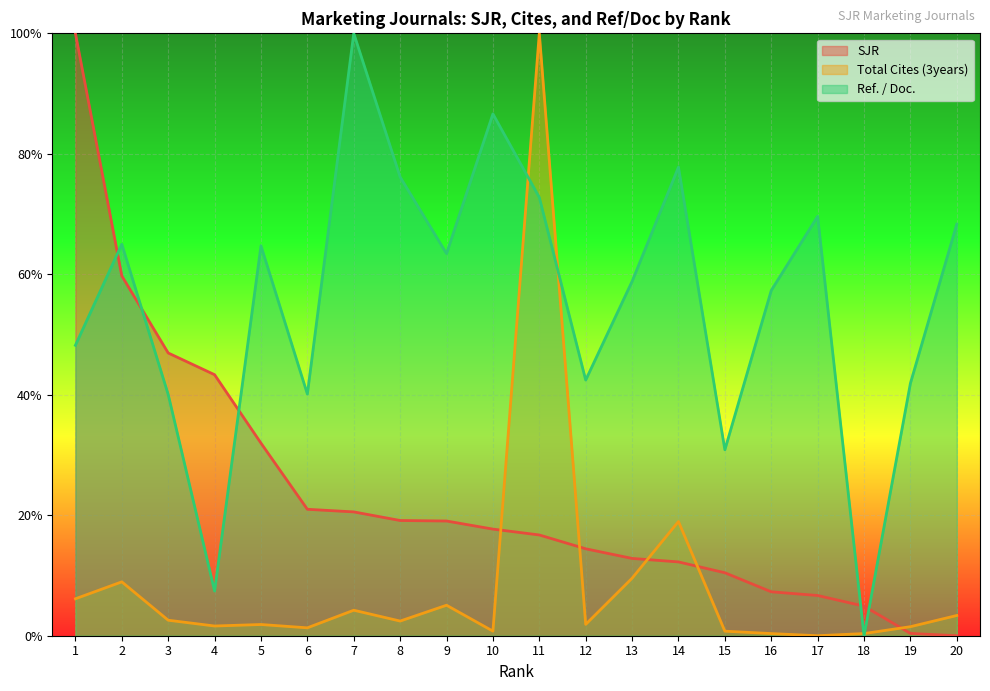

Reading left to right, what are all the values shown in this chart?

SJR: 1=1.0	2=0.6	3=0.5	4=0.4	5=0.3	6=0.2	7=0.2	8=0.2	9=0.2	10=0.2	11=0.2	12=0.1	13=0.1	14=0.1	15=0.1	16=0.1	17=0.1	18=0.0	19=0.0	20=0.0
Total Cites (3years): 1=0.1	2=0.1	3=0.0	4=0.0	5=0.0	6=0.0	7=0.0	8=0.0	9=0.1	10=0.0	11=1.0	12=0.0	13=0.1	14=0.2	15=0.0	16=0.0	17=0.0	18=0.0	19=0.0	20=0.0
Ref. / Doc.: 1=0.5	2=0.6	3=0.4	4=0.1	5=0.6	6=0.4	7=1.0	8=0.8	9=0.6	10=0.9	11=0.7	12=0.4	13=0.6	14=0.8	15=0.3	16=0.6	17=0.7	18=0.0	19=0.4	20=0.7